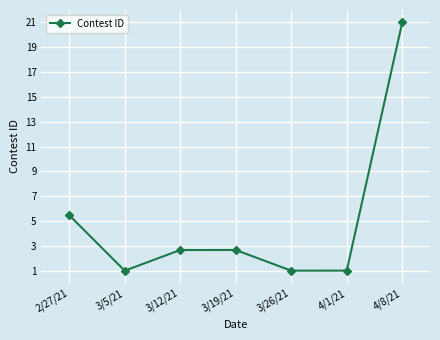

What position from the left is 3/12/21?

3